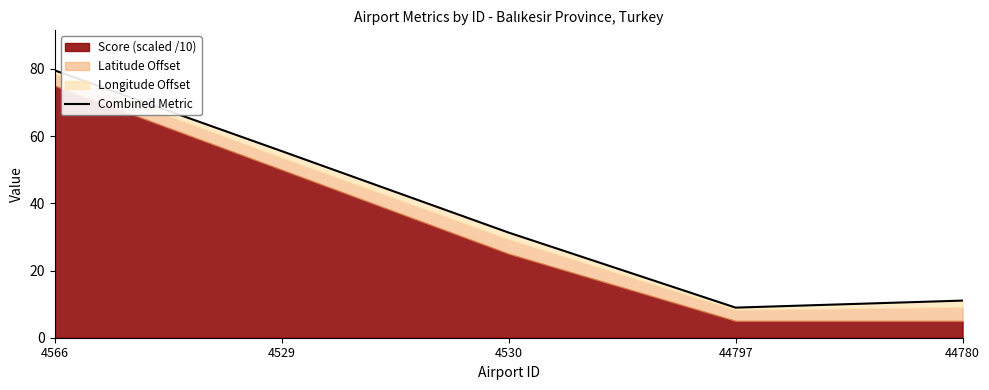

What is the change in value from 4530 to 44780?

-20.2